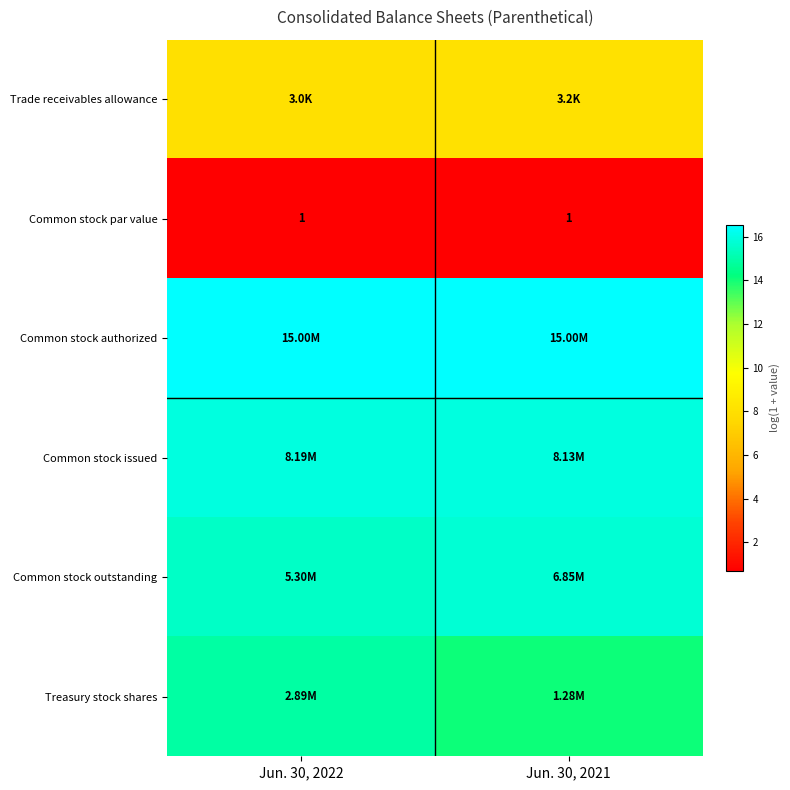

Is it true that Common stock par value equals 0.4 at Jun. 30, 2021?

False